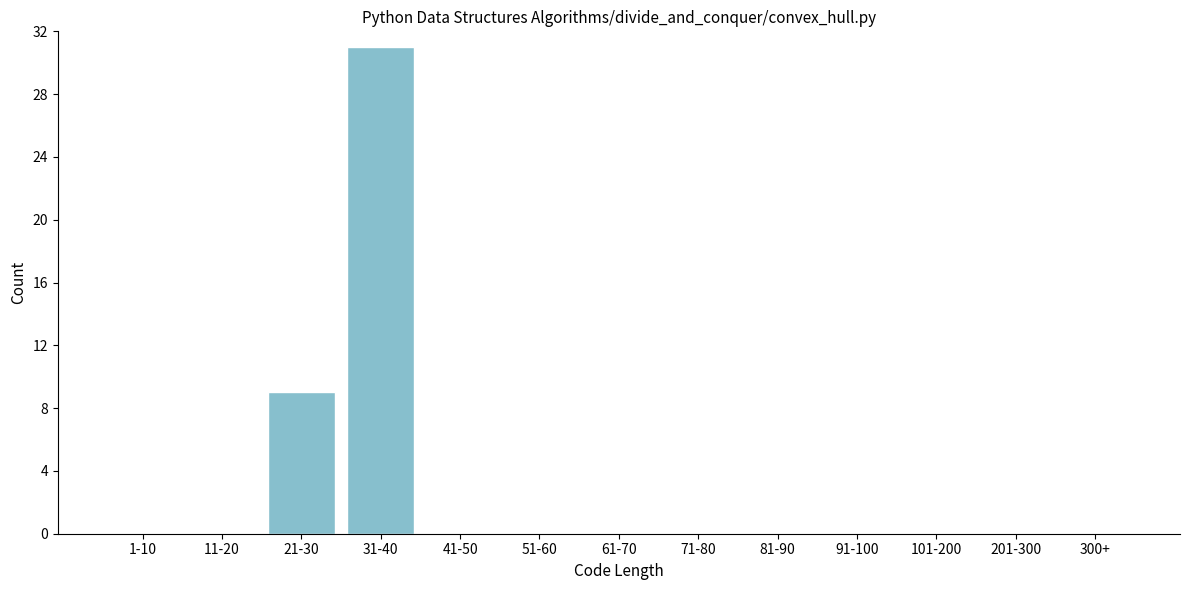

Reading left to right, what are all the values shown in this chart?

1-10=0	11-20=0	21-30=9	31-40=31	41-50=0	51-60=0	61-70=0	71-80=0	81-90=0	91-100=0	101-200=0	201-300=0	300+=0